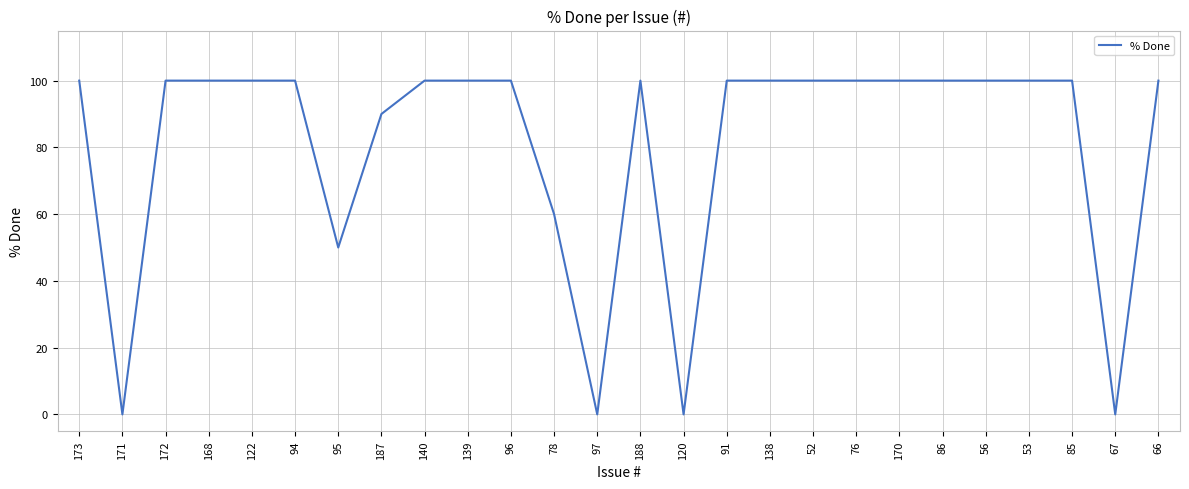

What is the greatest value displayed?

100